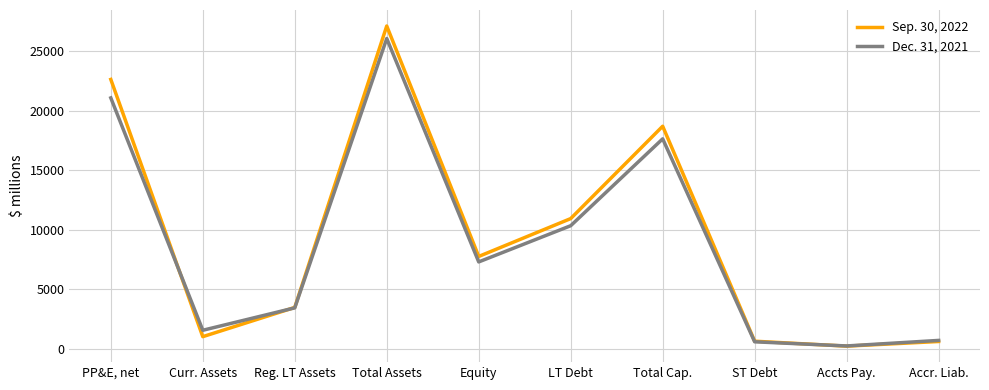

Which series has the largest range (max minus min)?

Sep. 30, 2022